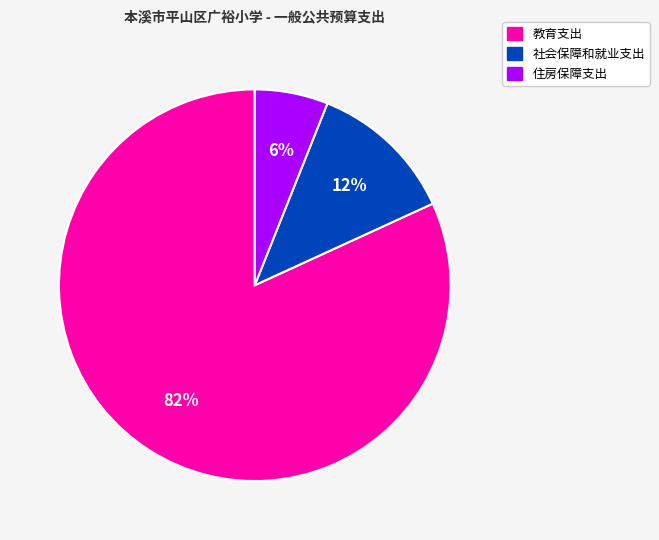

Is it true that 教育支出 is 82% of the pie?

True